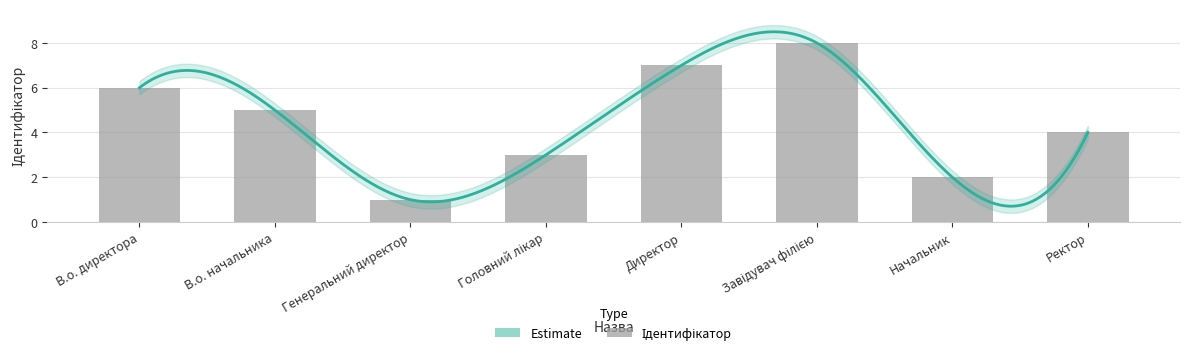

What is the change in value from Головний лікар to Ректор?

+1